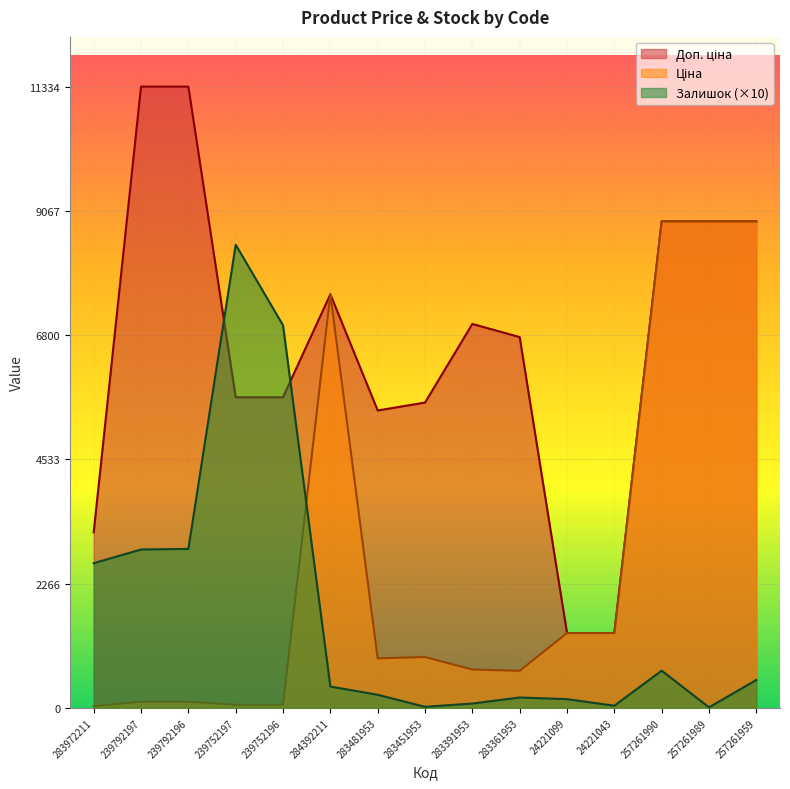

Does the chart display data point markers on the line(s)?

No